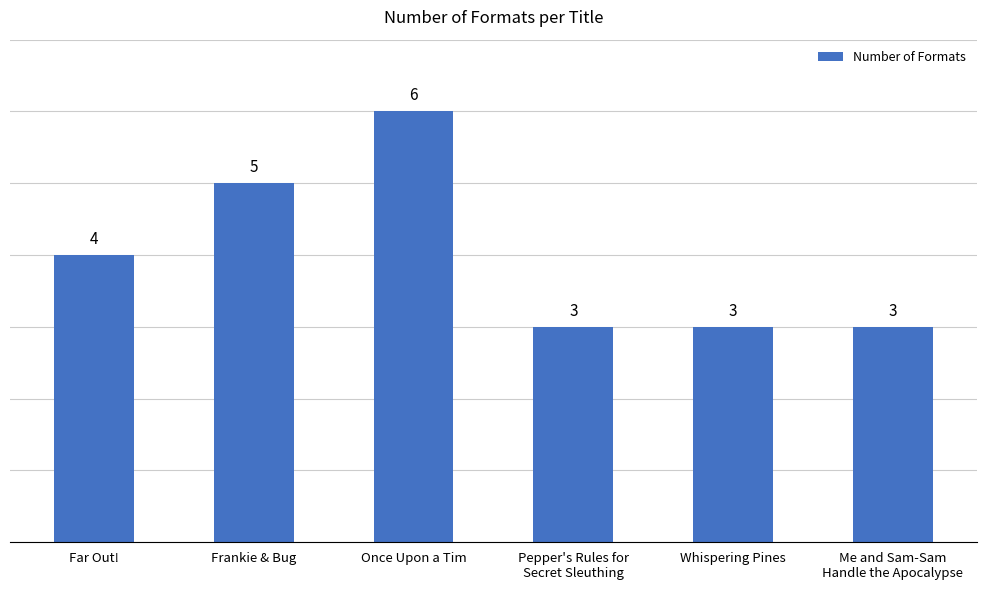

What is the value of the 5th bar from the left?

3